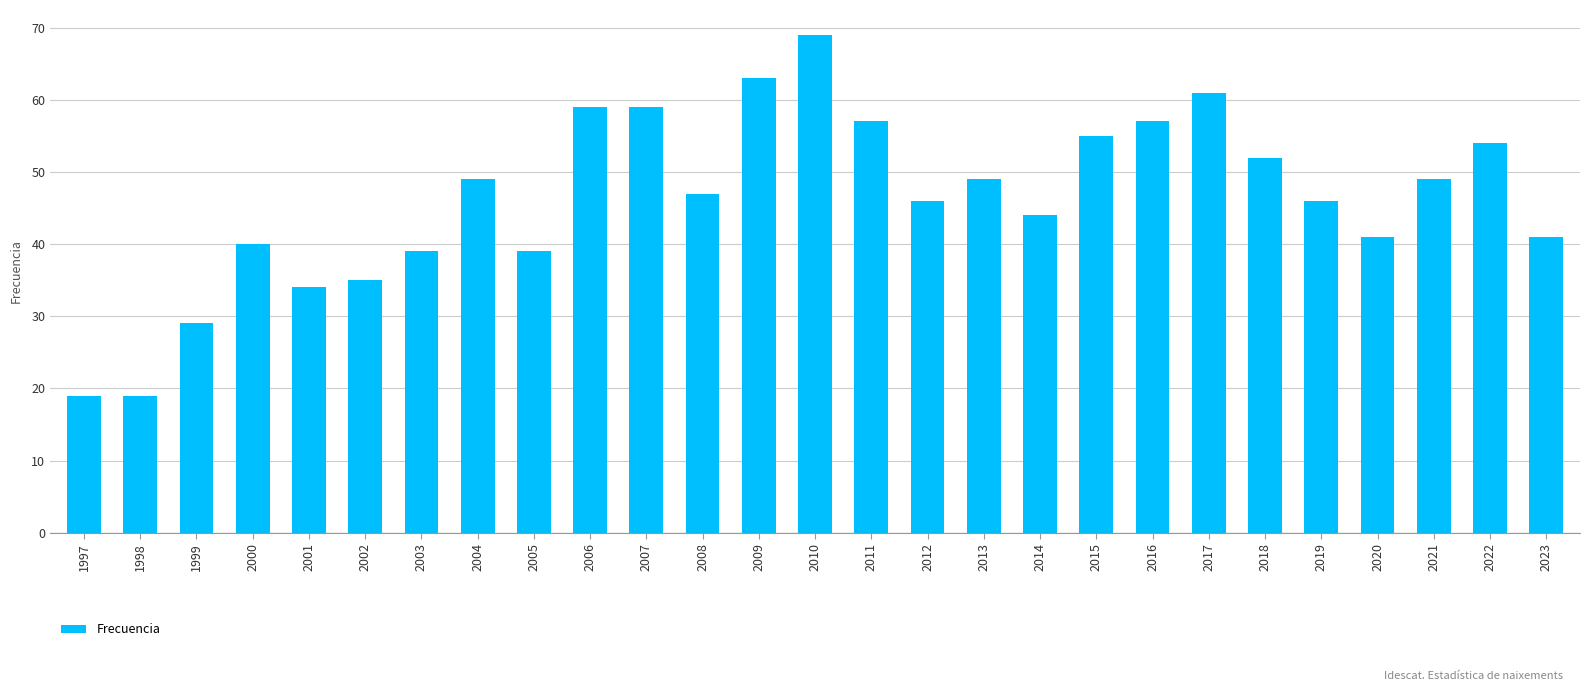

Is it true that the value at 2005 is 70?

False